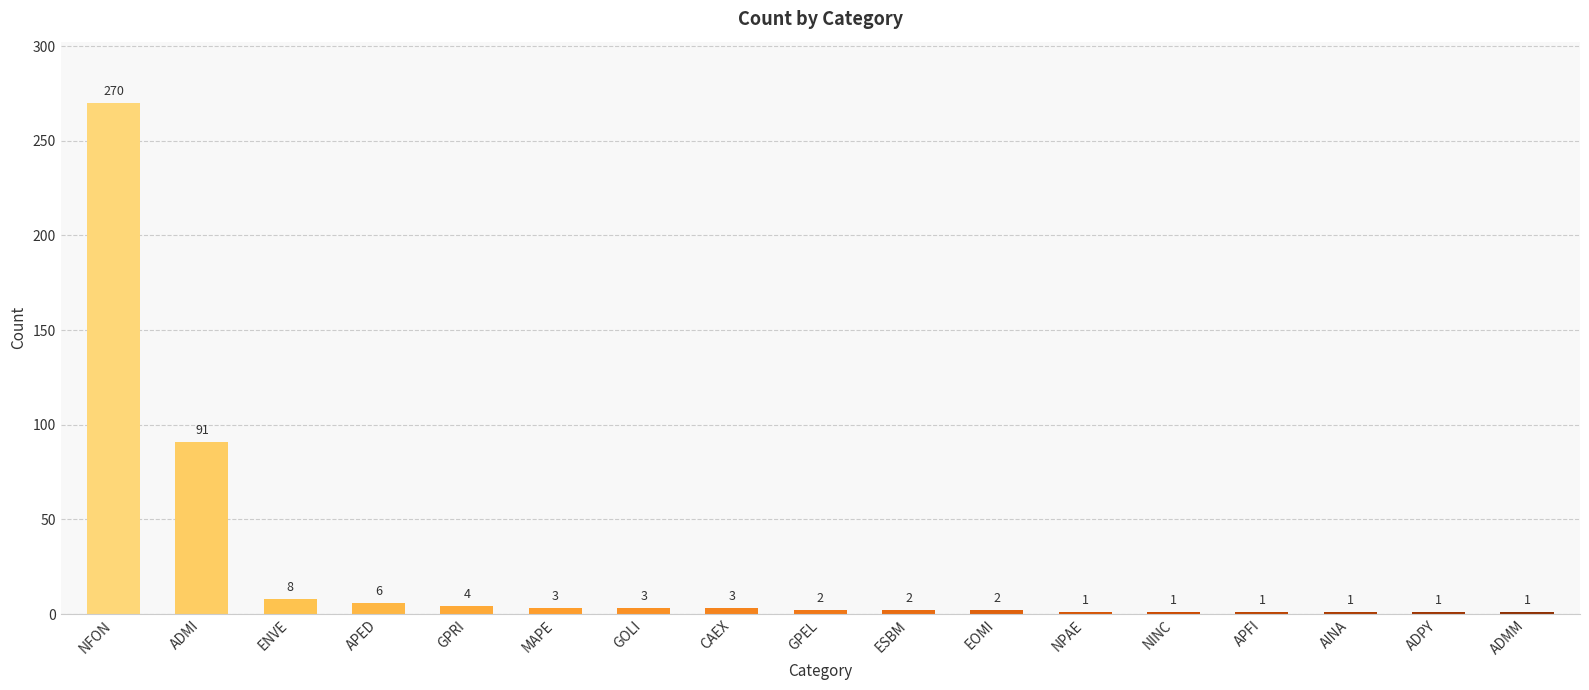

How many categories are shown in the chart?

17